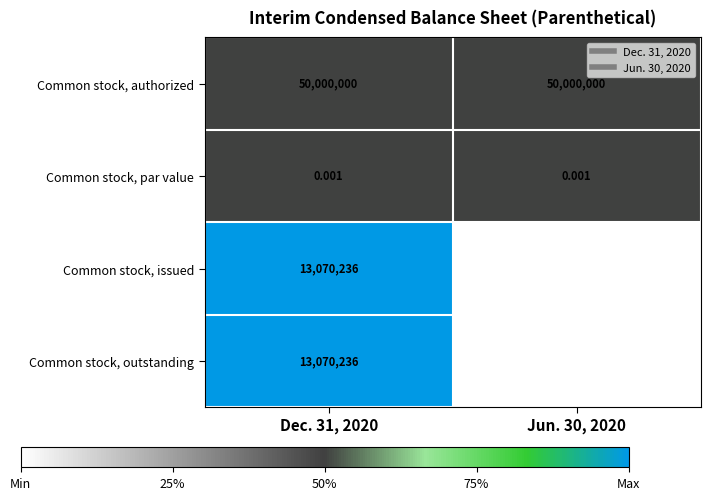

Which series has the largest total across all categories?

Common stock, authorized